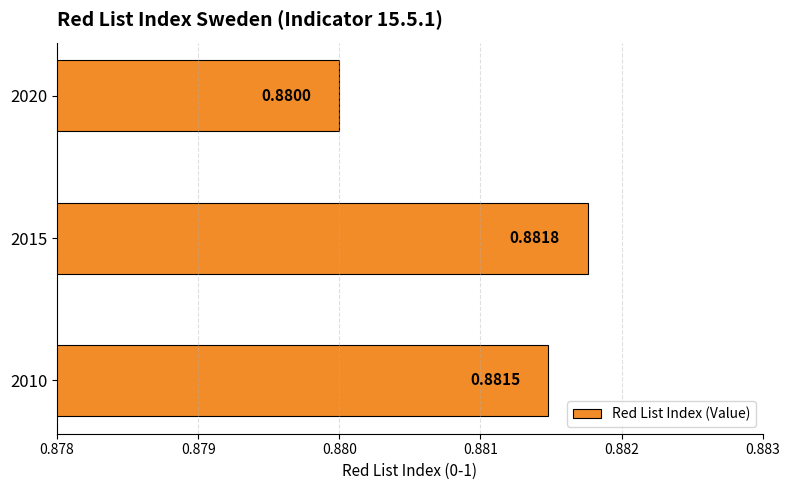

Does the chart contain any negative values?

No